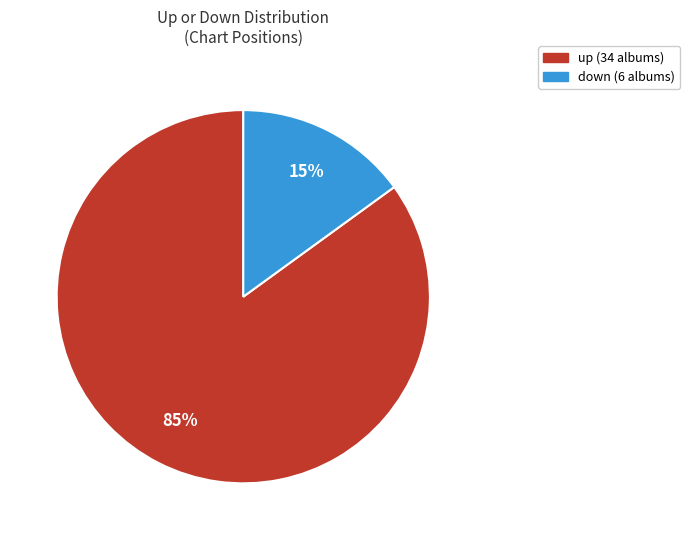

Do down and up together represent more than half of the pie?

Yes